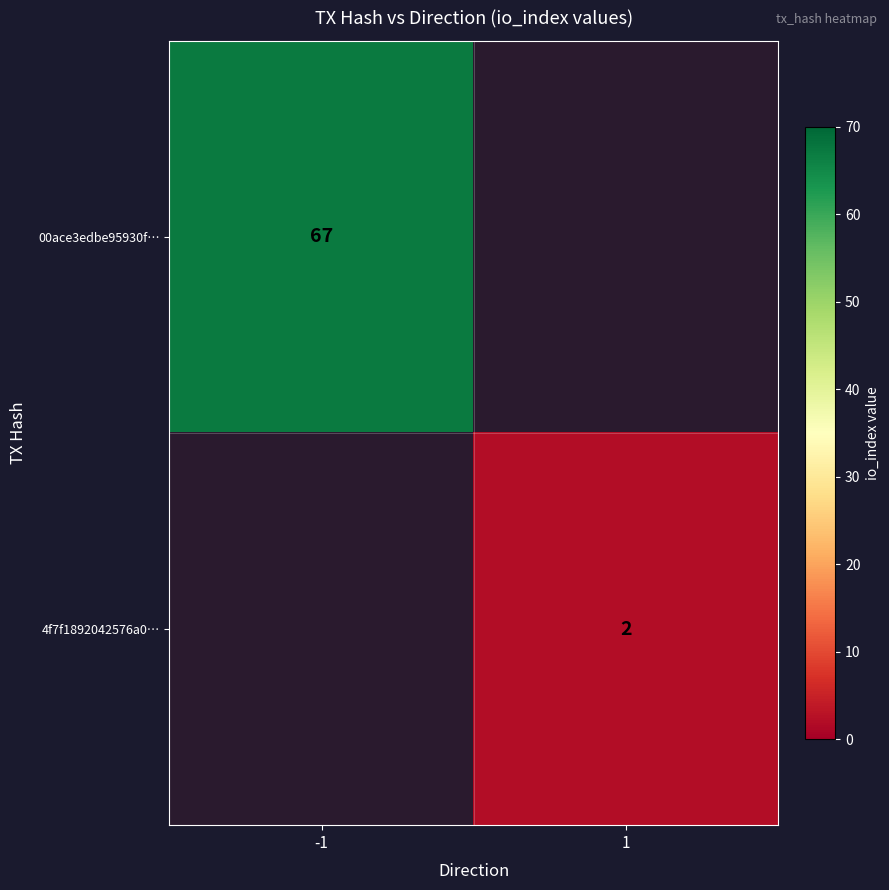

Is the value of 00ace3edbe95930f… at -1 greater than the value of 4f7f1892042576a0… at 1?

Yes